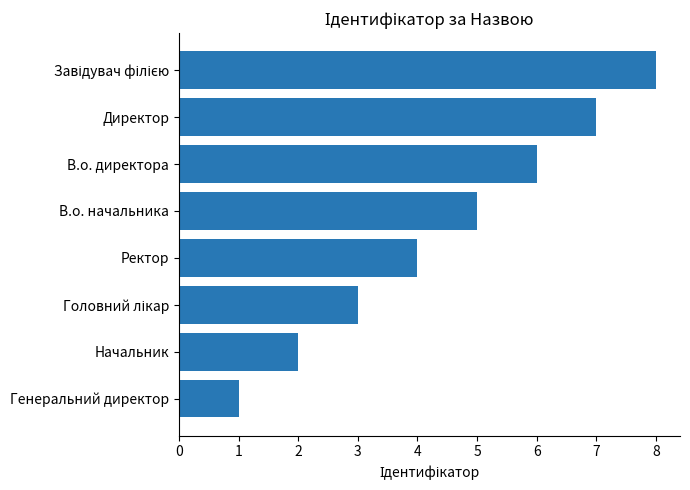

What is the minimum value shown in the chart?

1